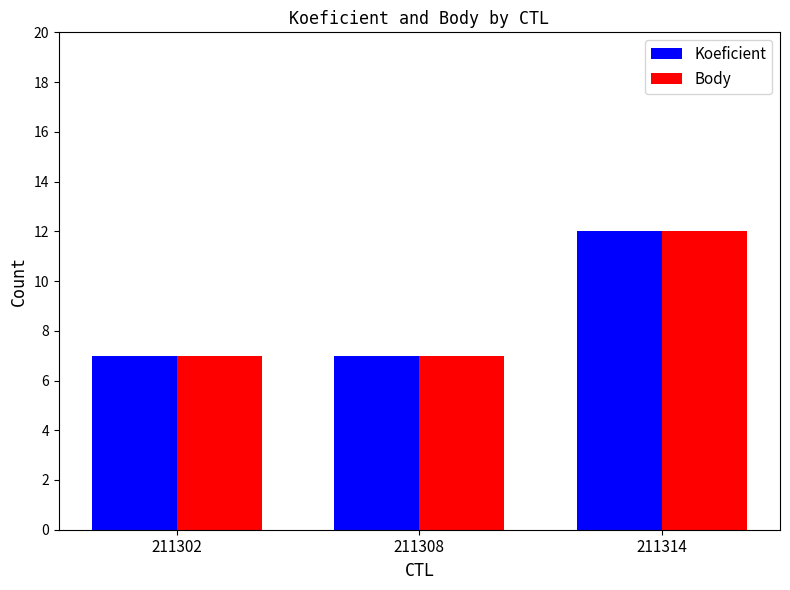

At which category is the sum across all series the highest?

211314